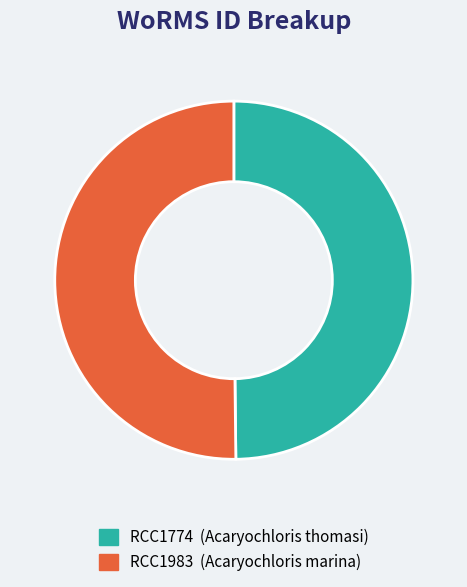

Approximately how many times larger is the value at RCC1983 compared to RCC1774?

1.0